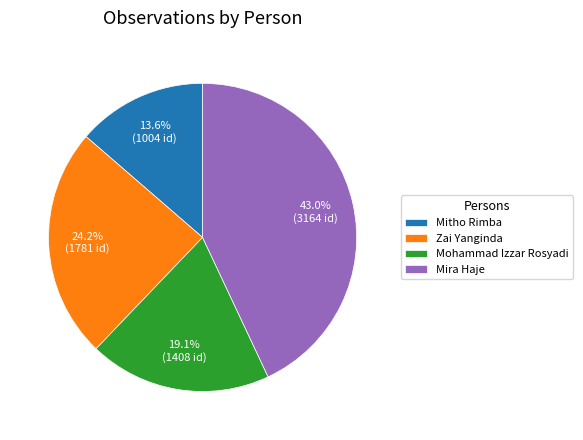

What portion of the pie excludes Mohammad Izzar Rosyadi?

80.9%